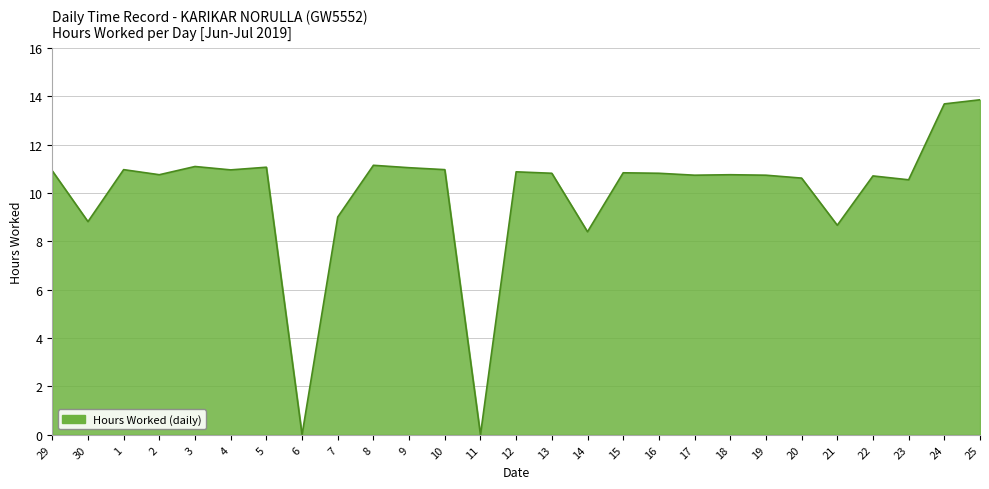

What is the maximum value shown in the chart?

13.9